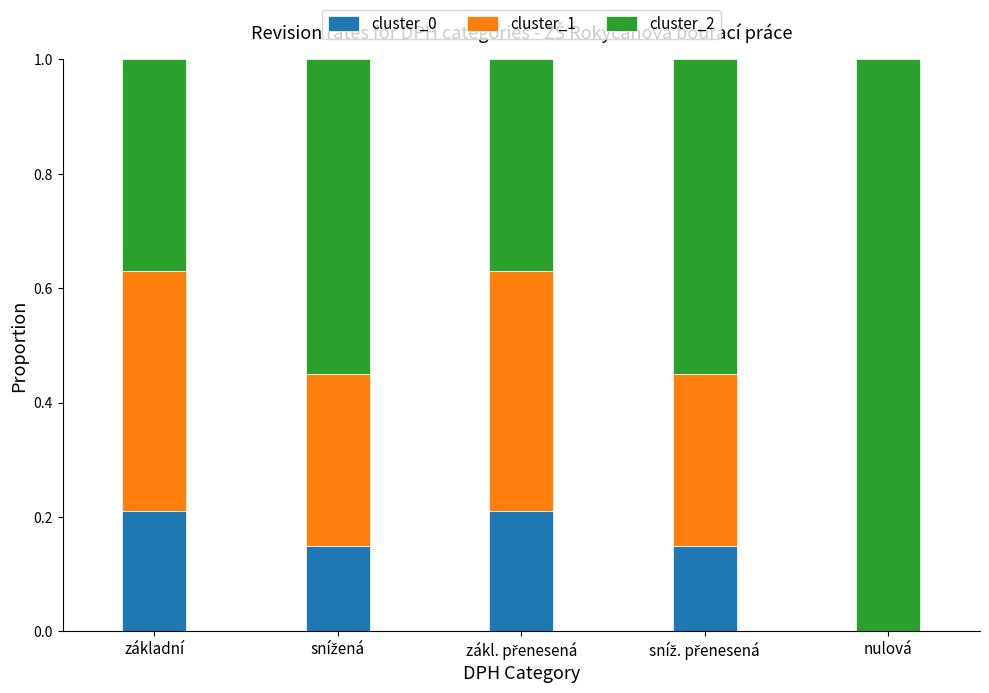

What is the approximate value of cluster_1 at sníž. přenesená?

0.3